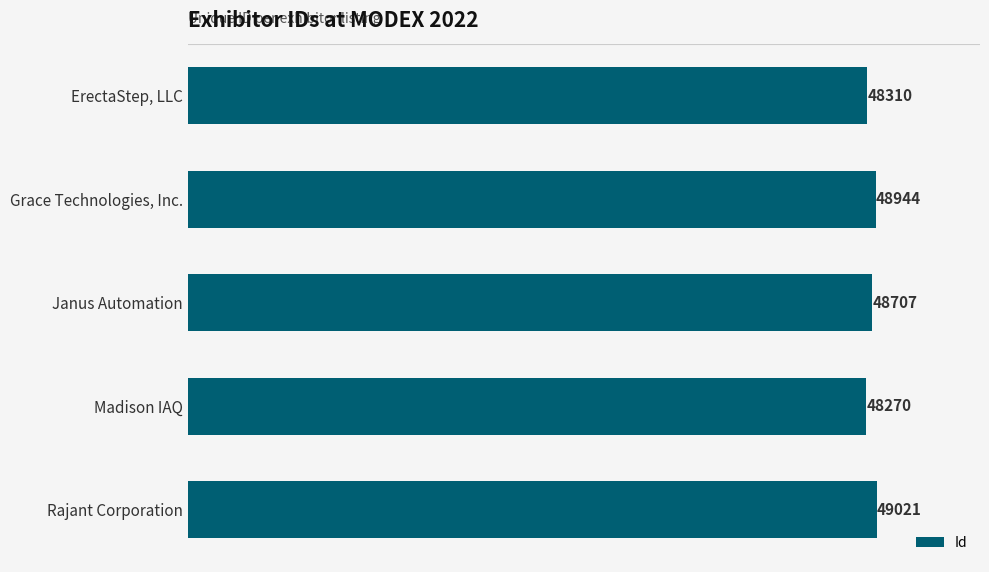

What is the difference between the maximum and minimum values?

751